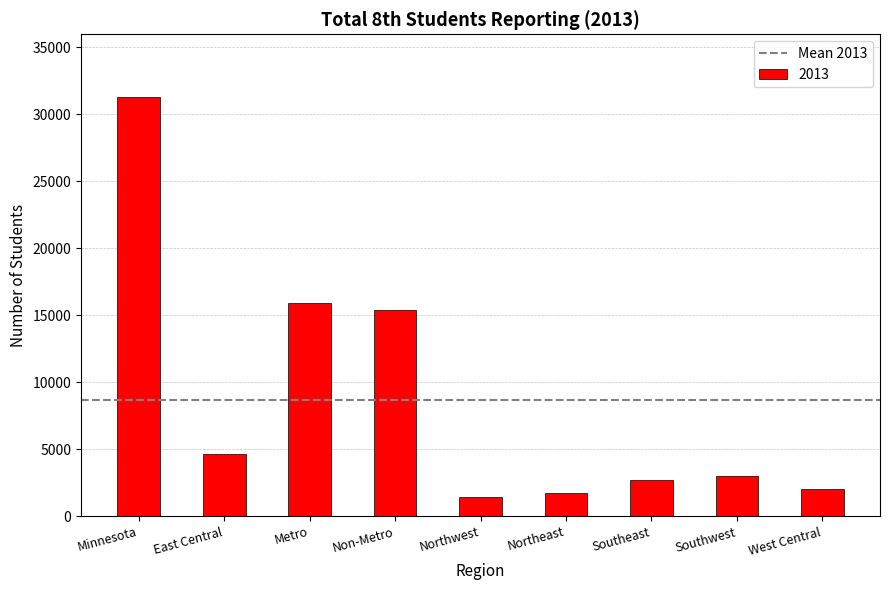

What is the maximum value shown in the chart?

31279